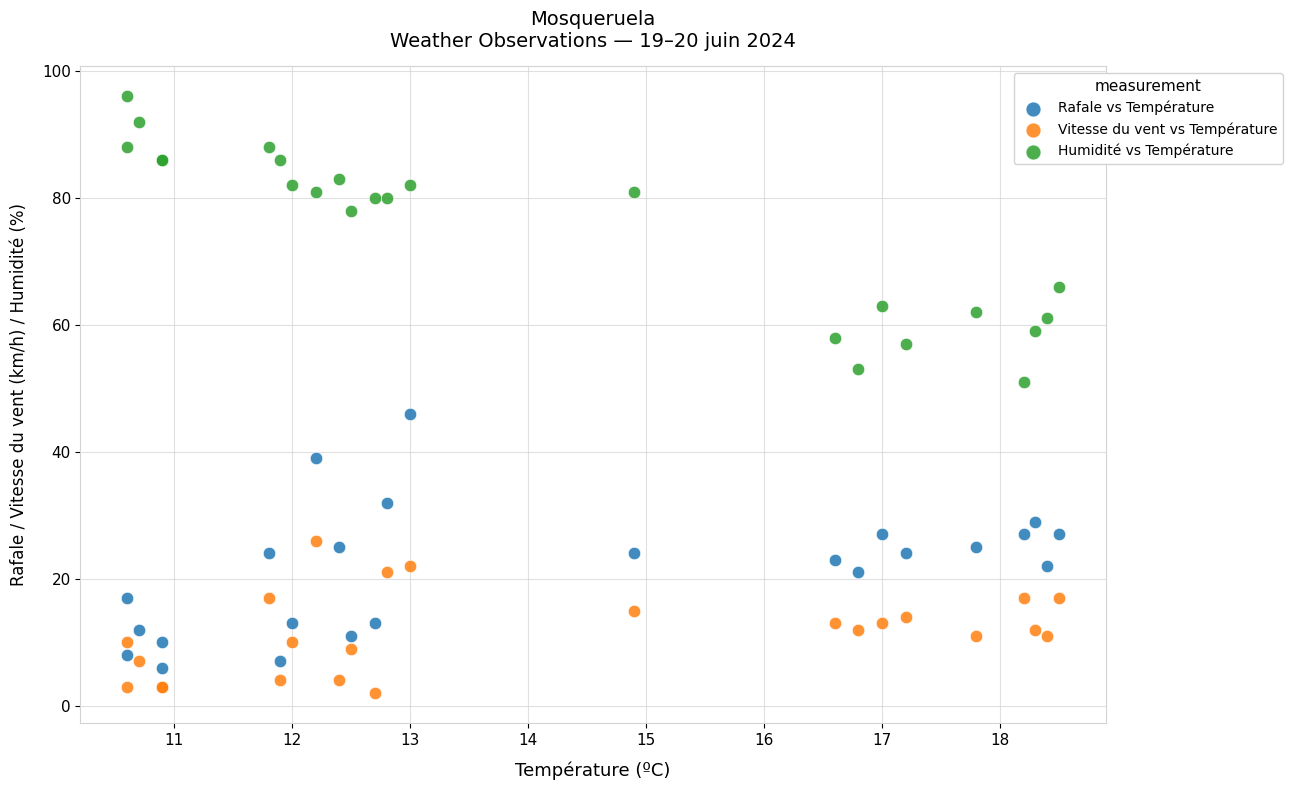

In the Humidité vs Température series, what Y value is closest to 73?

78